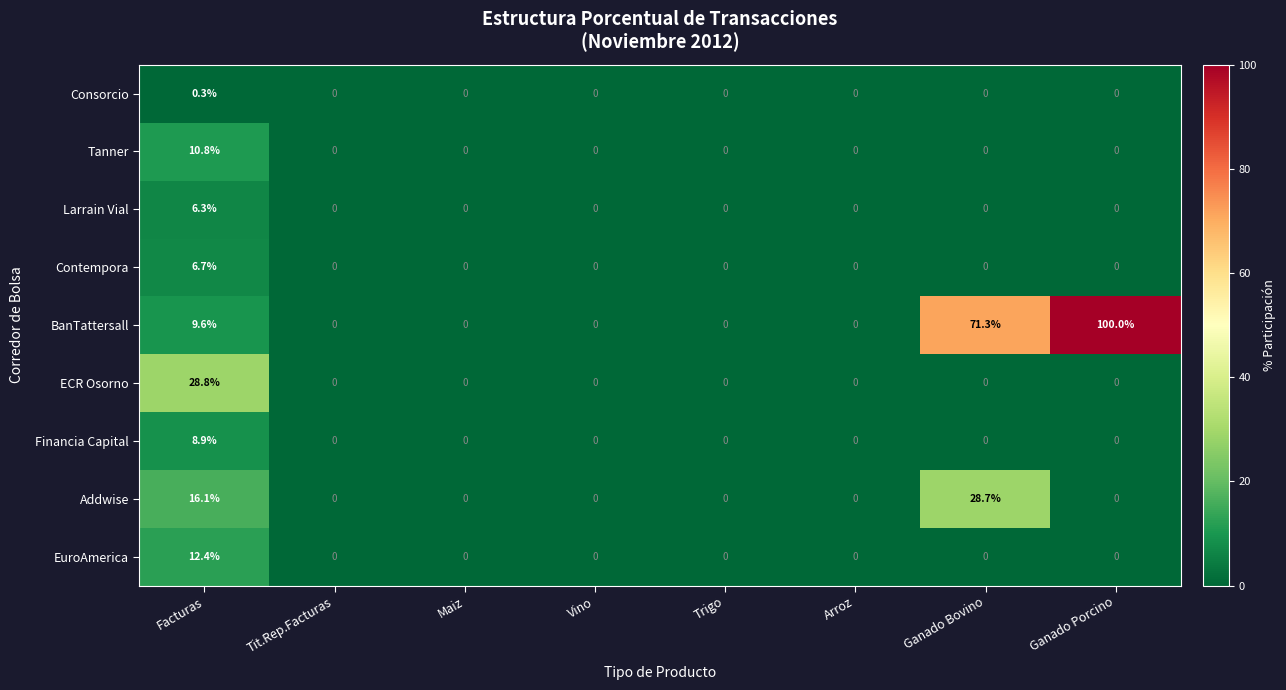

What is the sum of all Financia Capital values?

8.9